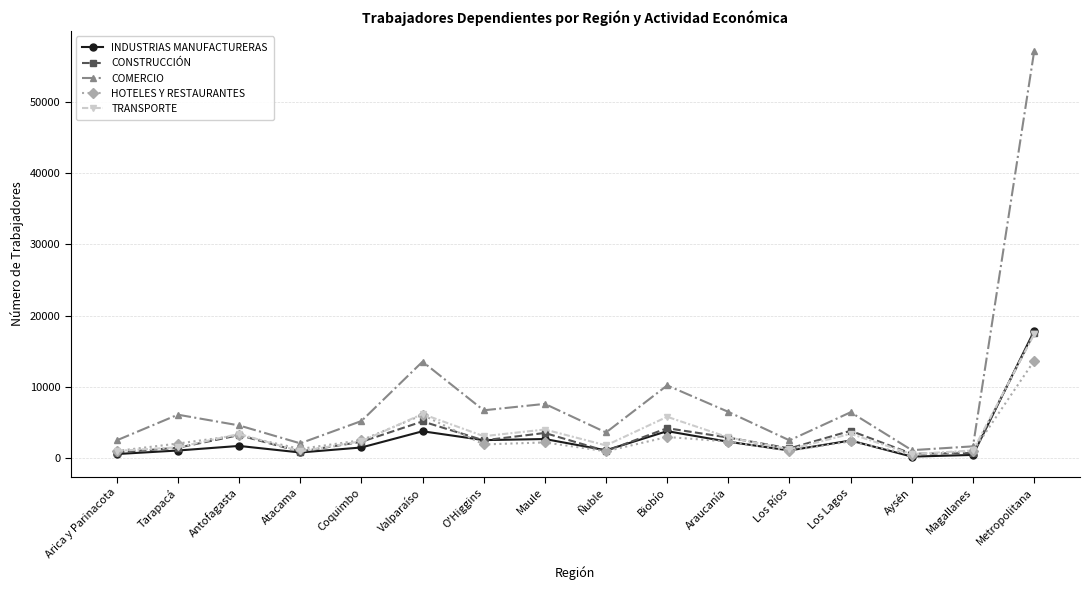

Which category has the highest value in the COMERCIO series?

Metropolitana